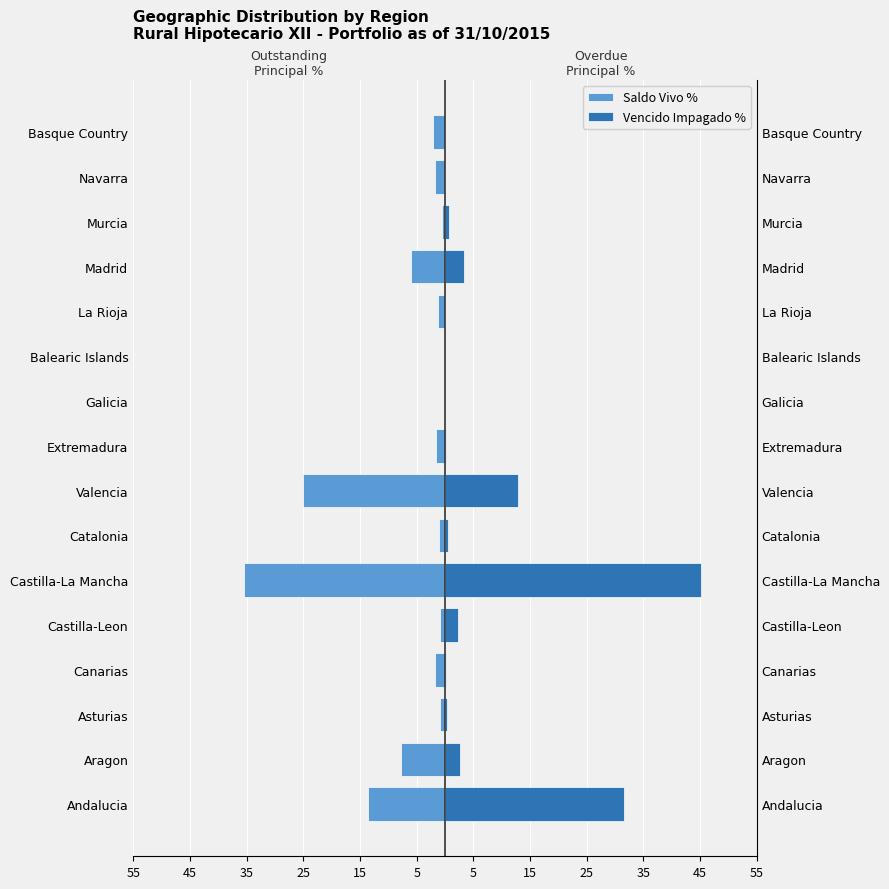

What is the average value of the Vencido Impagado % series?

6.2